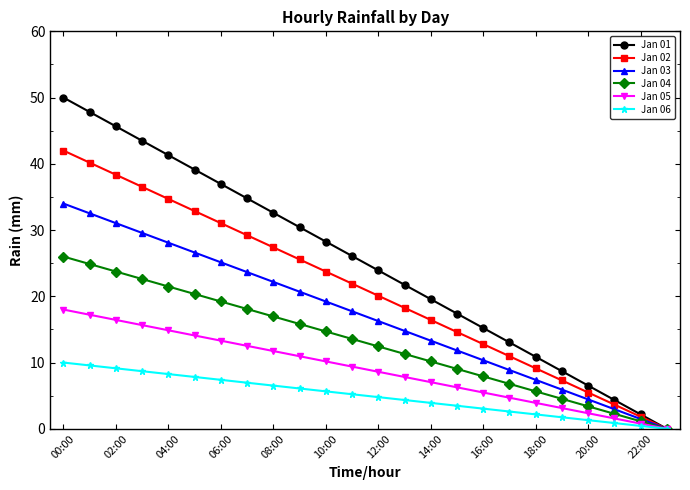

List the series in order of their overall mean, lowest first.

Jan 06, Jan 05, Jan 04, Jan 03, Jan 02, Jan 01